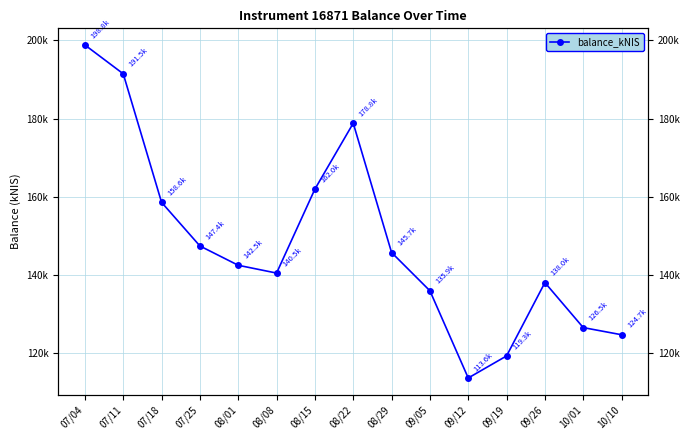

Rank the categories by value from lowest to highest.

09/12, 09/19, 10/10, 10/01, 09/05, 09/26, 08/08, 08/01, 08/29, 07/25, 07/18, 08/15, 08/22, 07/11, 07/04